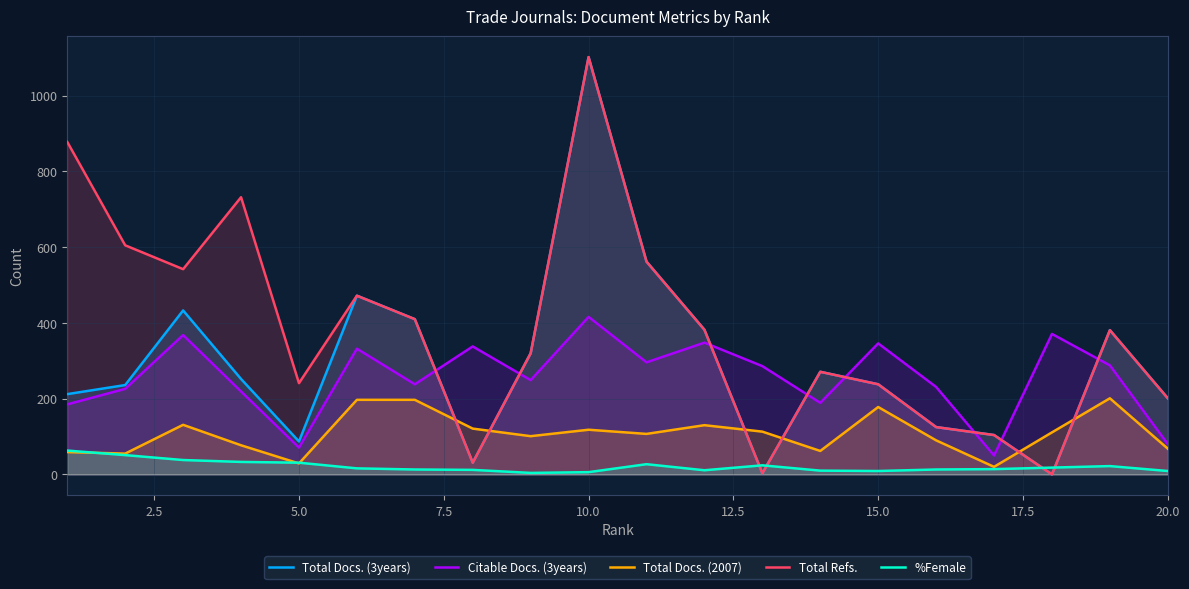

Count the number of data series in this chart.

5